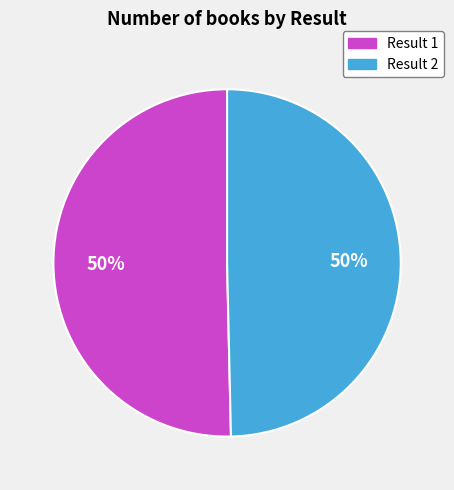

To the nearest percent, what is the average slice percentage?

50%